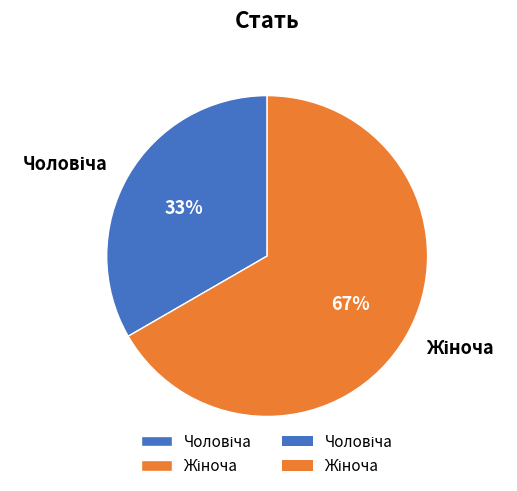

Is there any slice that represents more than half of the pie?

Yes